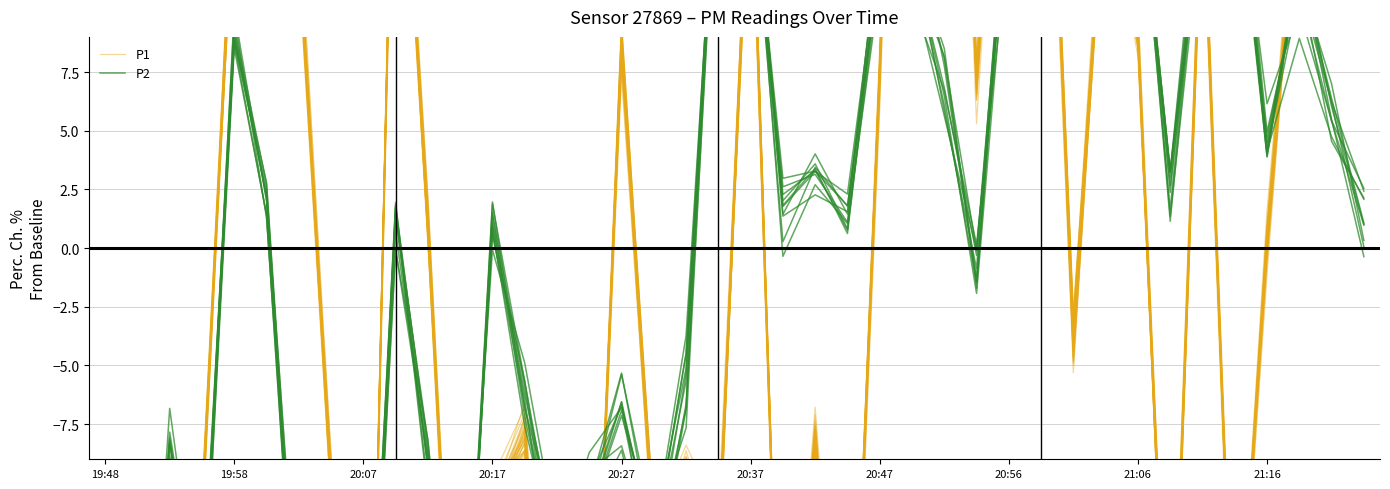

What is the average value of the P2 series?

-0.1